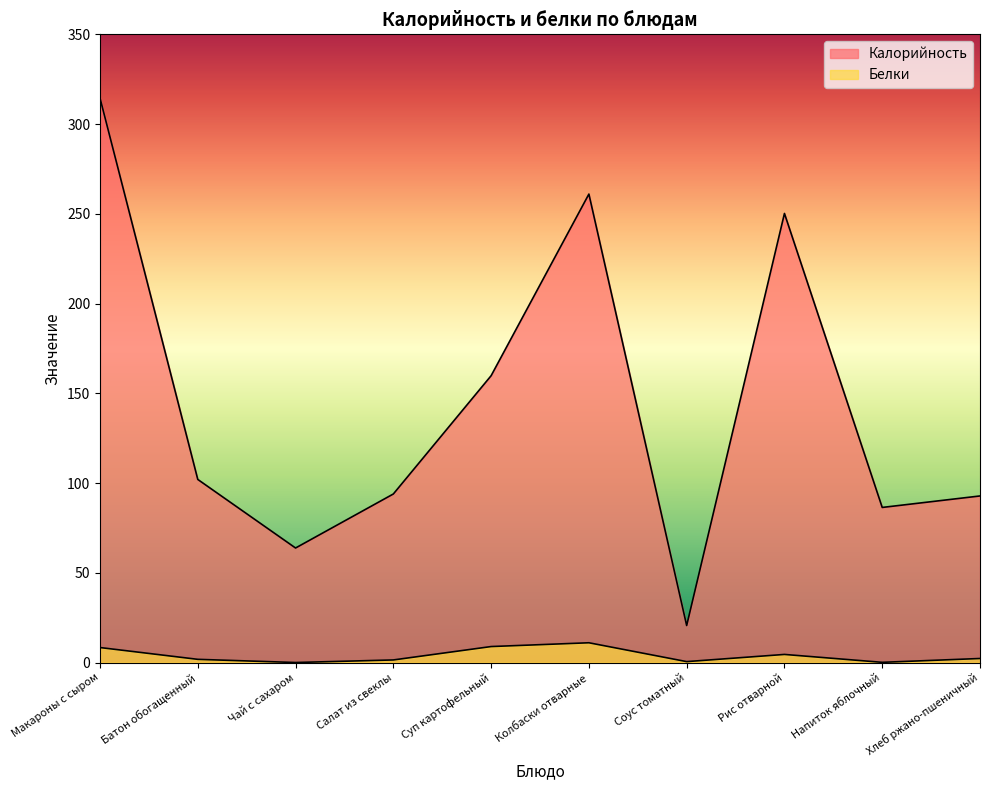

What is the difference between the second highest and minimum values in the Белки series?

8.9